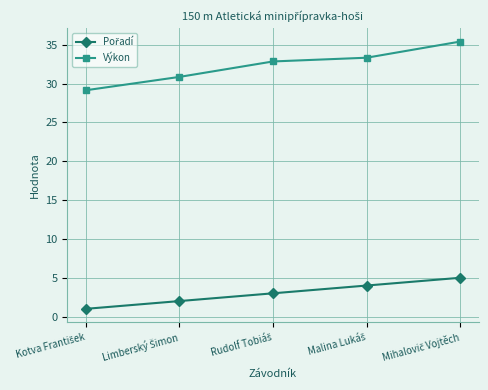

At how many categories does at least one series exceed 14?

5